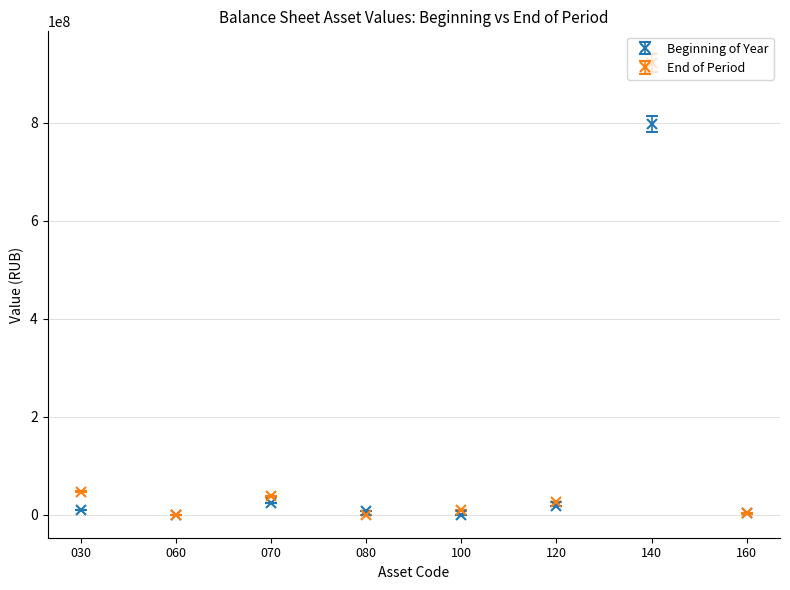

Which series changed the most between 100 and 140?

End of Period